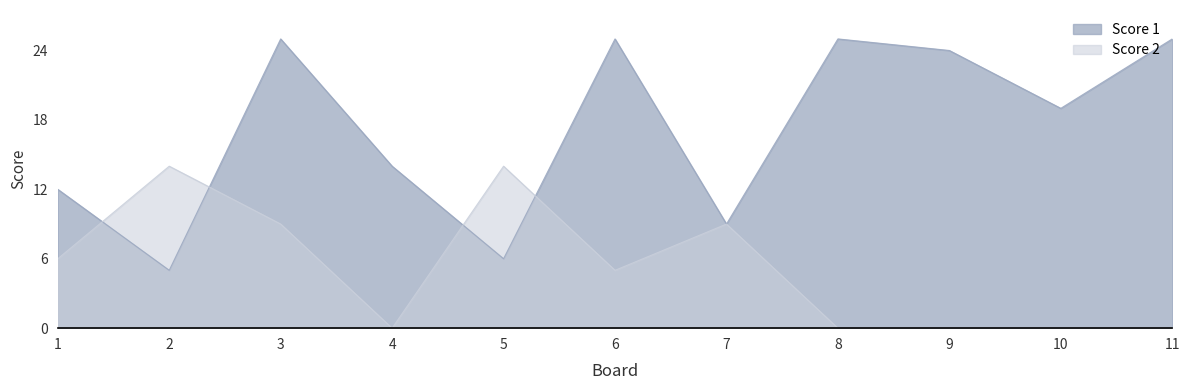

Which category has the lowest value in the Score 2 series?

4